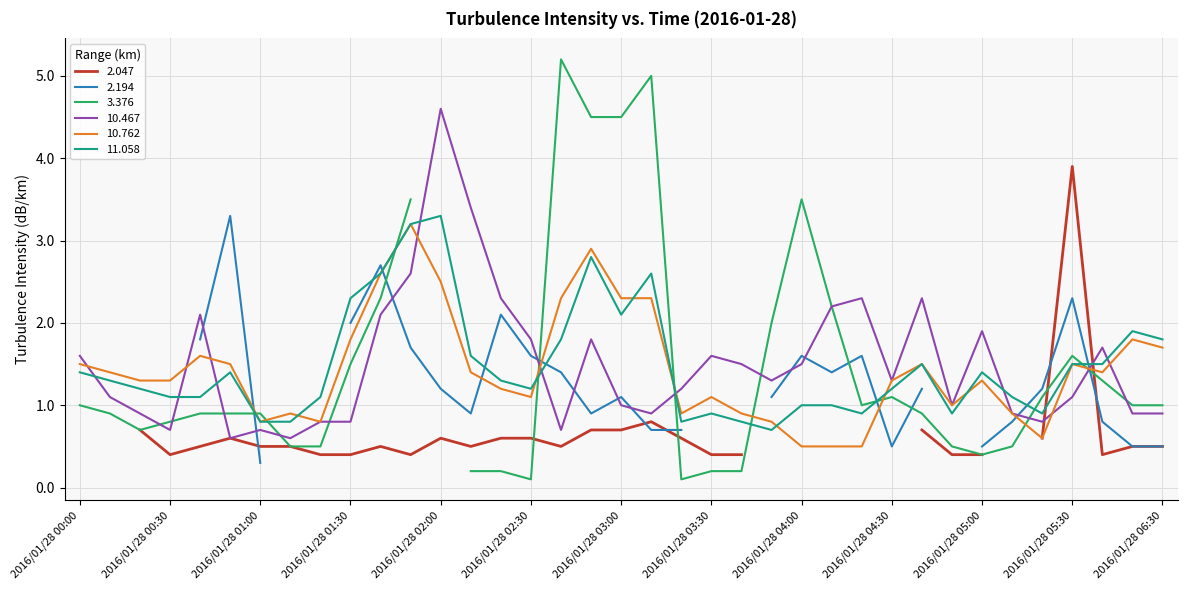

Which series ends up on top after the final intersection of 10.467 and 11.058?

11.058